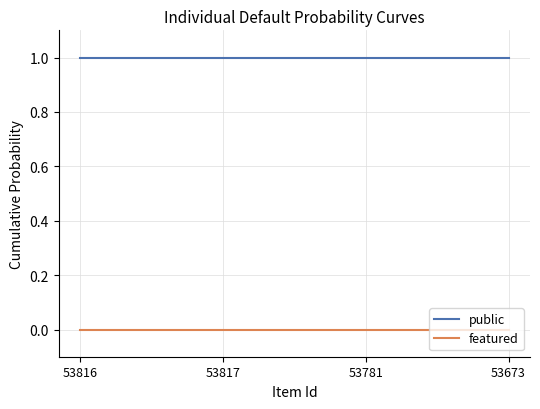

Reading right to left, extract all data points from this chart.

public: 53673=1	53781=1	53817=1	53816=1
featured: 53673=0	53781=0	53817=0	53816=0